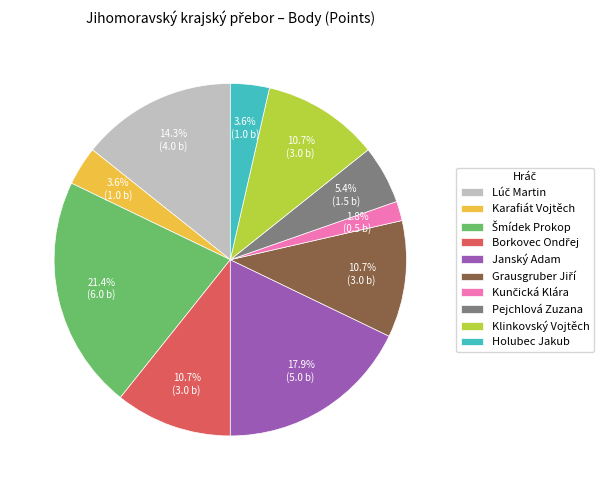

Which has a higher value, Karafiát Vojtěch or Pejchlová Zuzana?

Pejchlová Zuzana